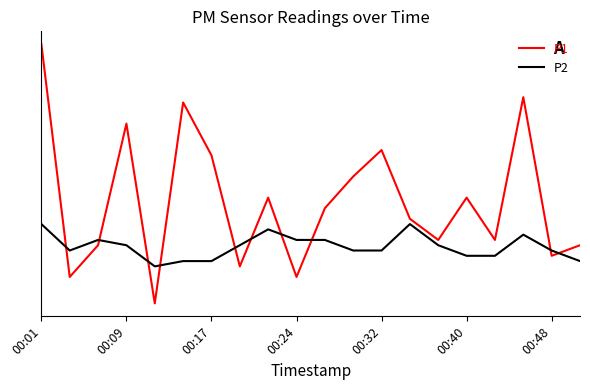

Which series has the largest total across all categories?

P1